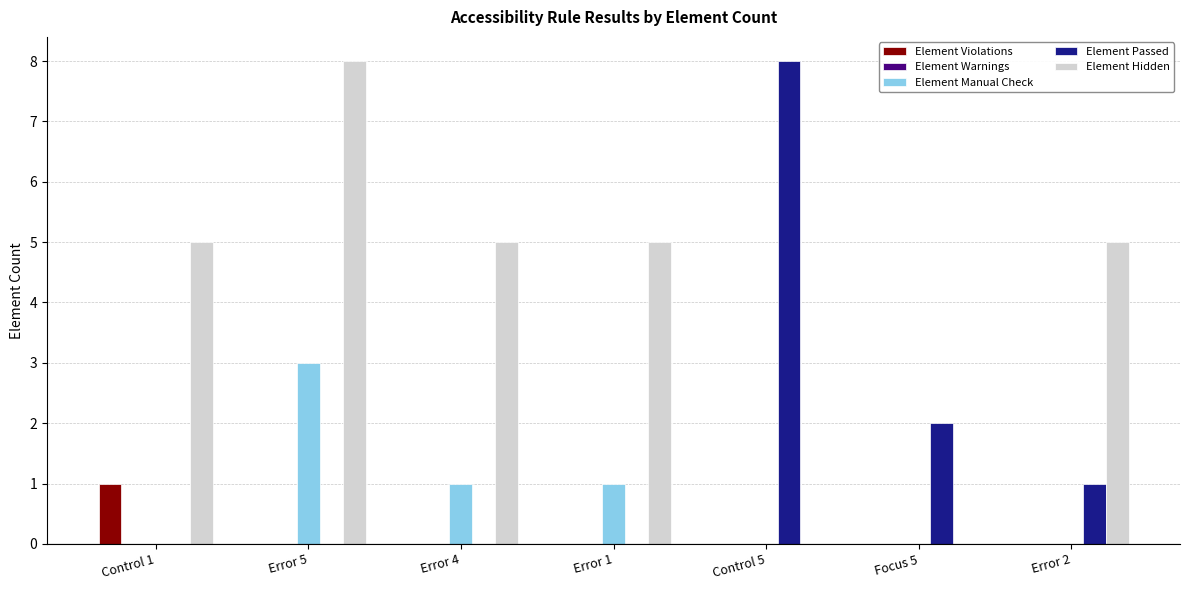

The value of Element Passed at Control 1 is -5. True or false?

False